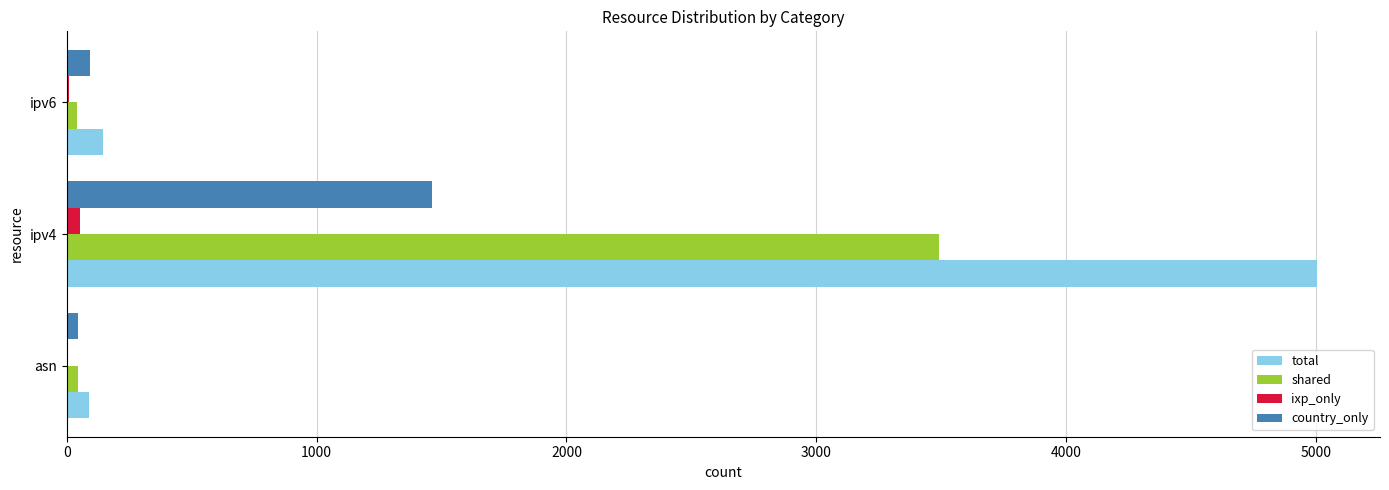

What is the sum of all country_only values?

1600